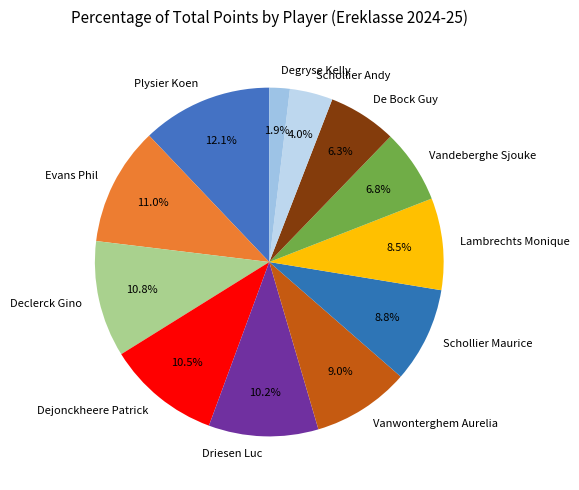

To the nearest percent, what is the average slice percentage?

8%